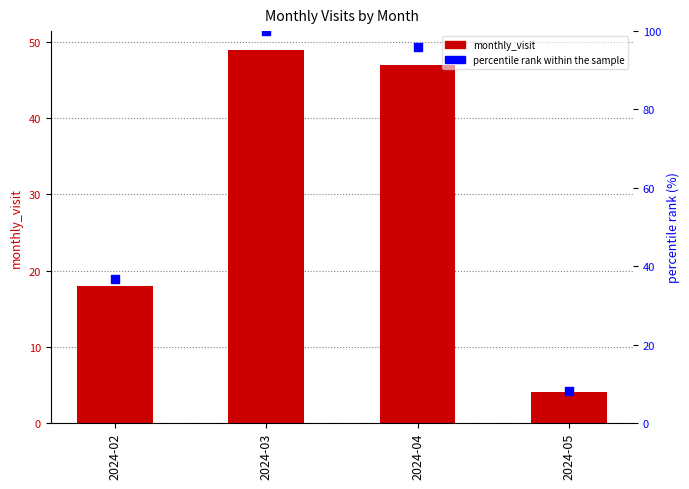

Which series has the largest total across all categories?

percentile rank within the sample